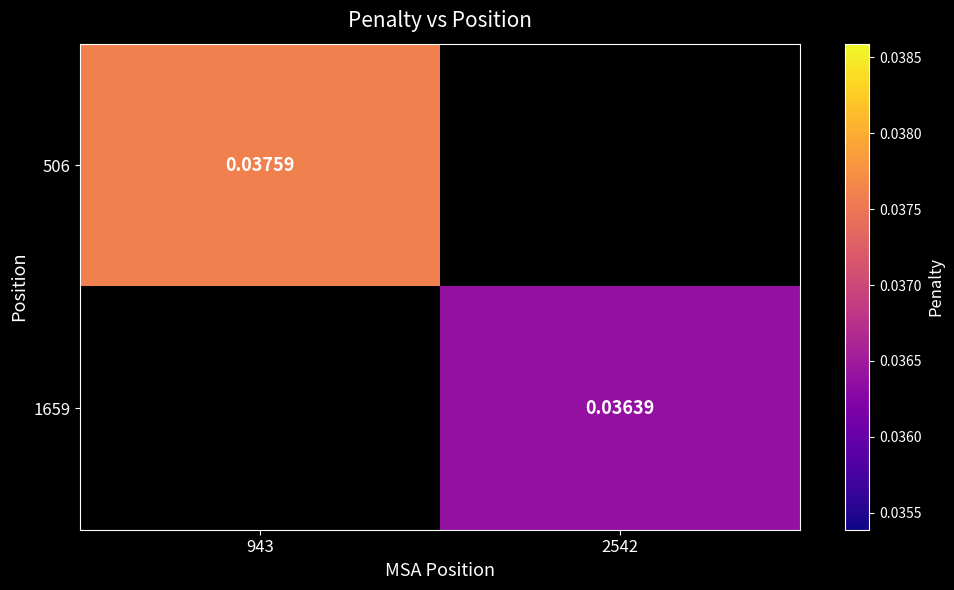

The 1659 series shows 0.0 at 2542. True or false?

False